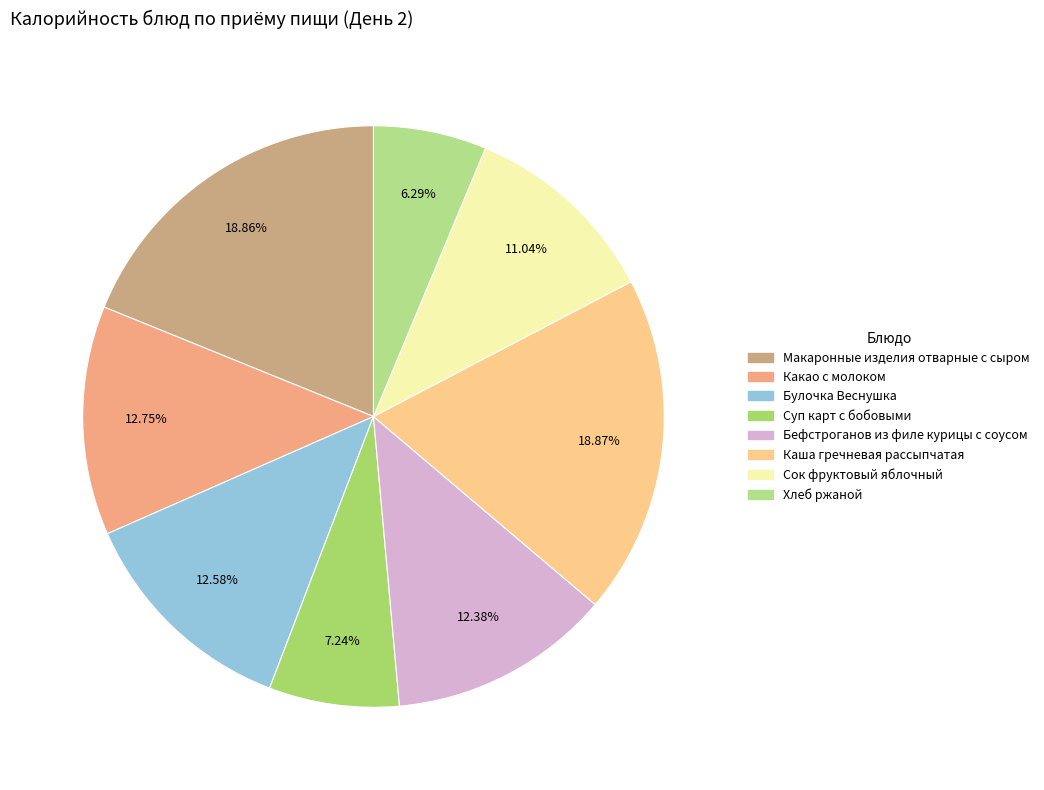

Does Каша гречневая рассыпчатая account for over 50% of the chart?

No